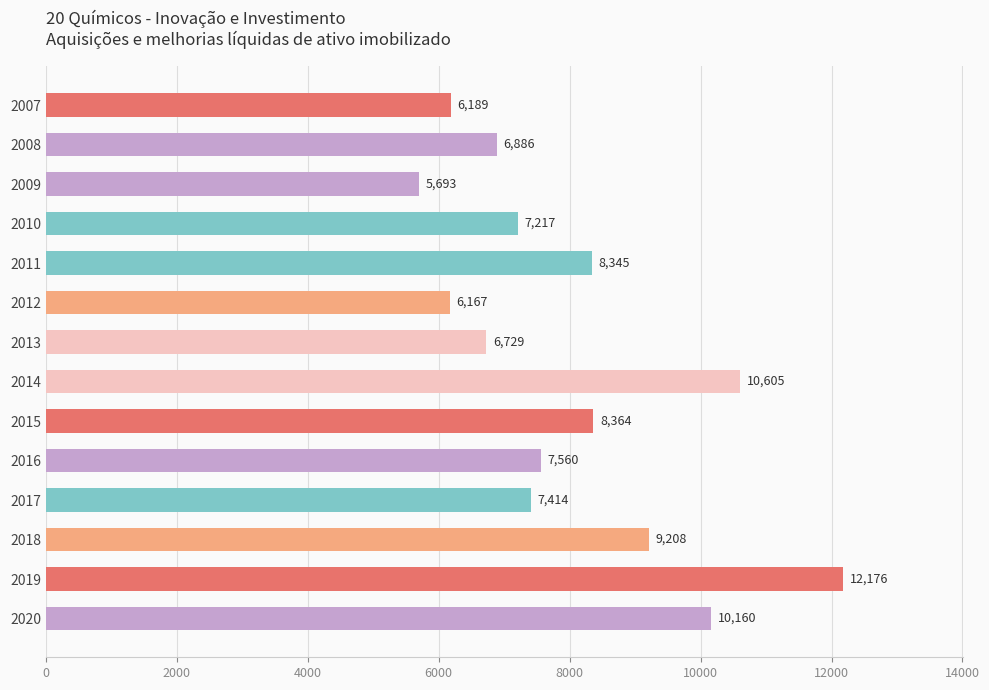

What is the value of the 11th bar from the top?

7413.8